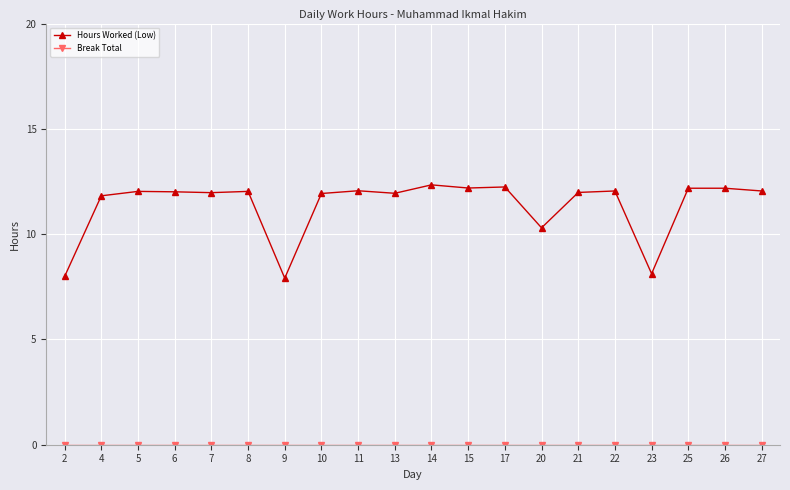

The Hours Worked (Low) series shows 7.9 at 9. True or false?

True